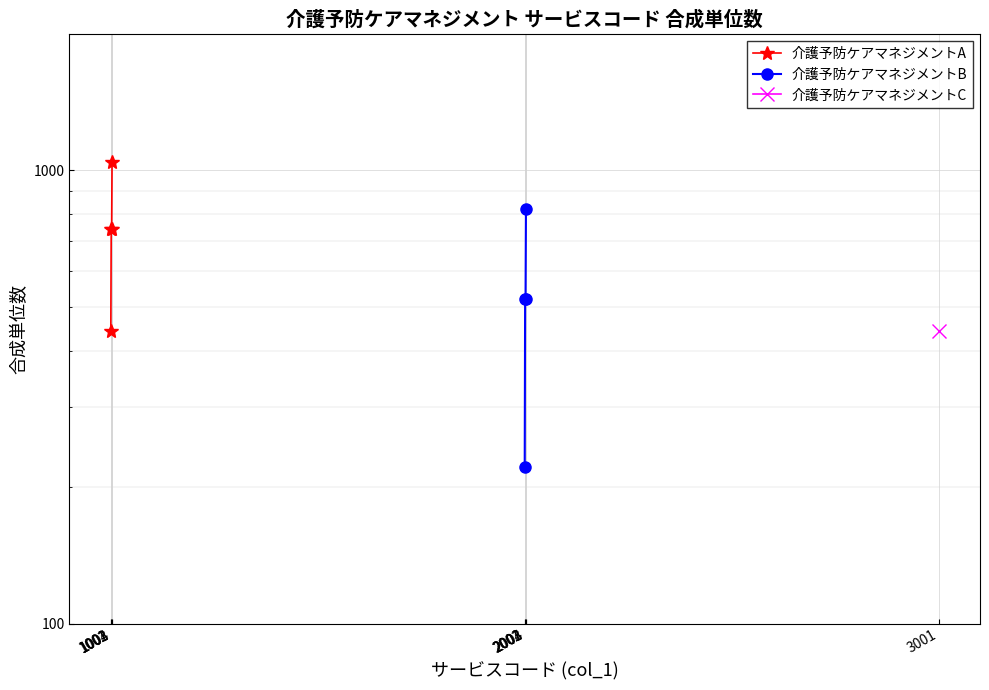

What is the value of the 介護予防ケアマネジメントA point at the 1st from the left?

442